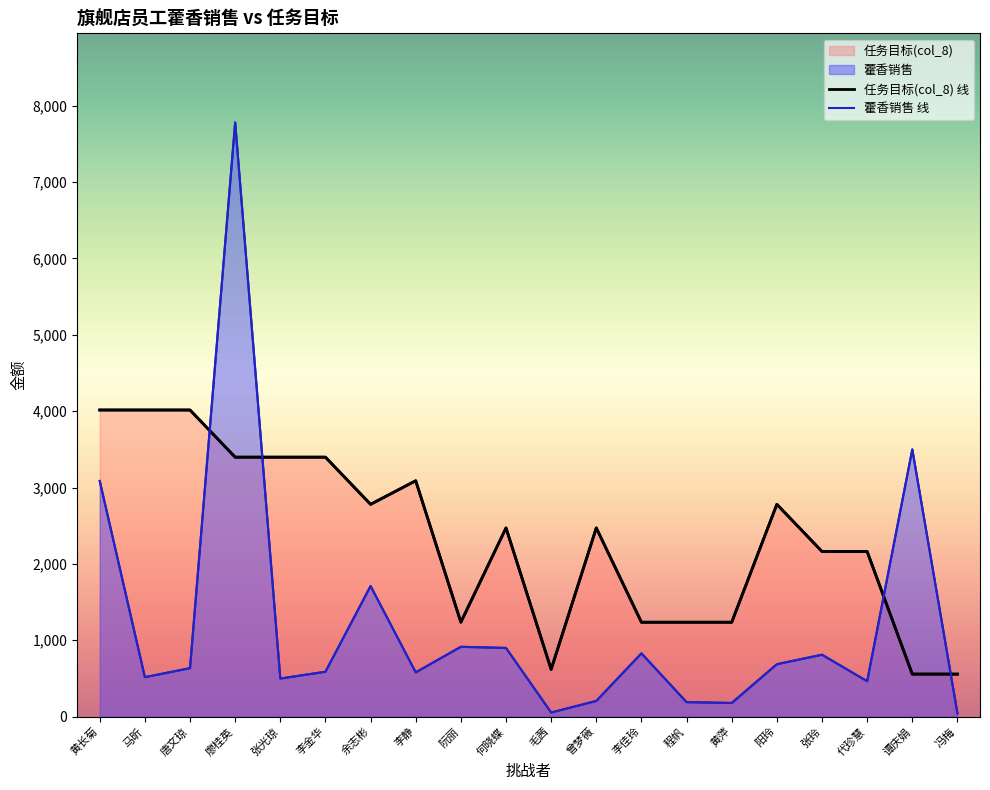

At which label does 任务目标(col_8) 线 reach its peak?

黄长菊